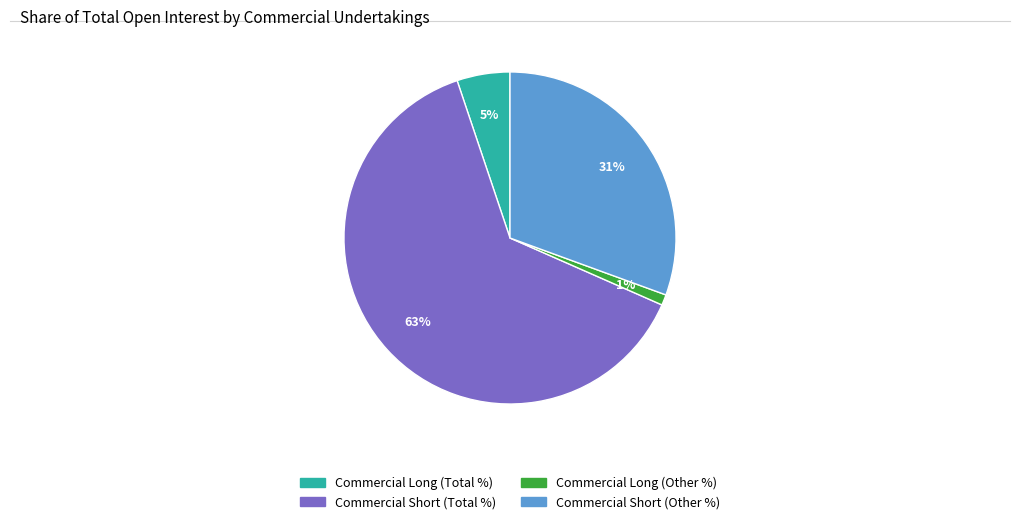

Is the sum of Commercial Short (Total %) and Commercial Long (Total %) greater than half?

Yes